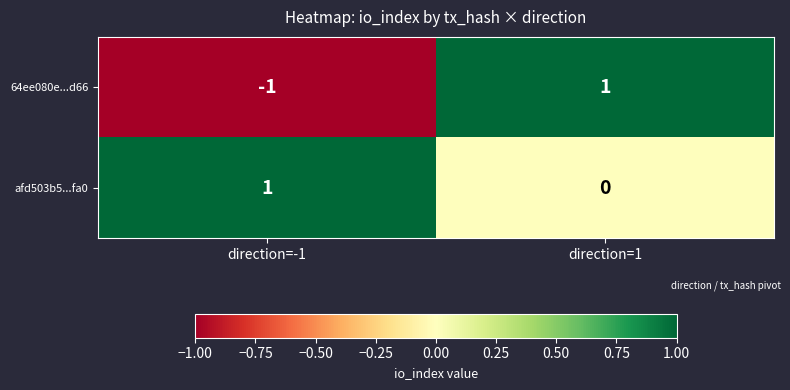

Count the number of categories in the chart.

2